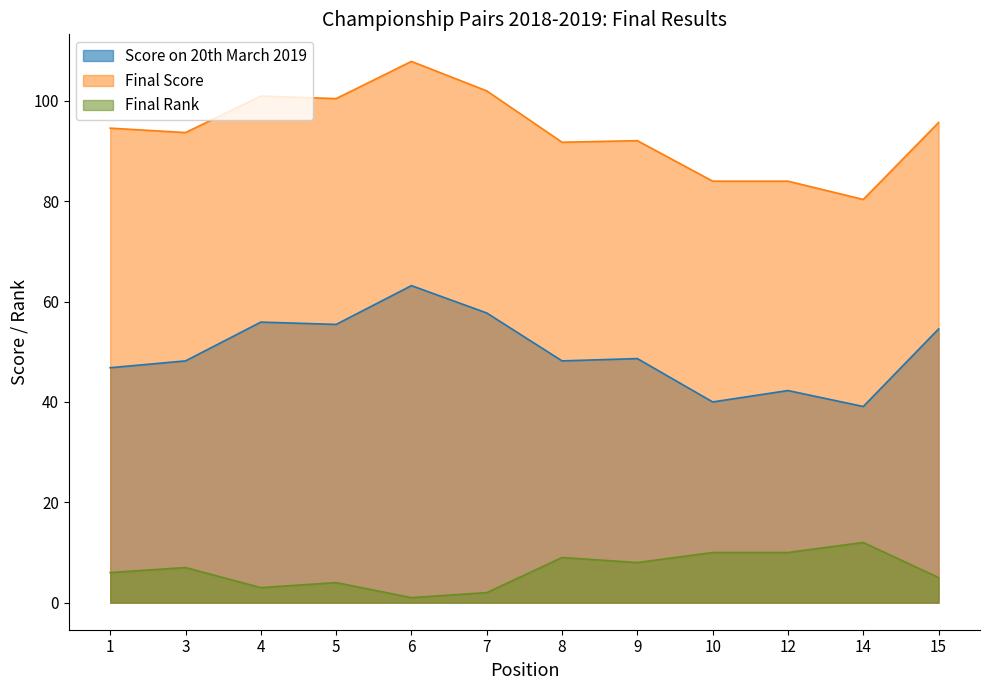

Where does the Final Score series first go above 94?

1